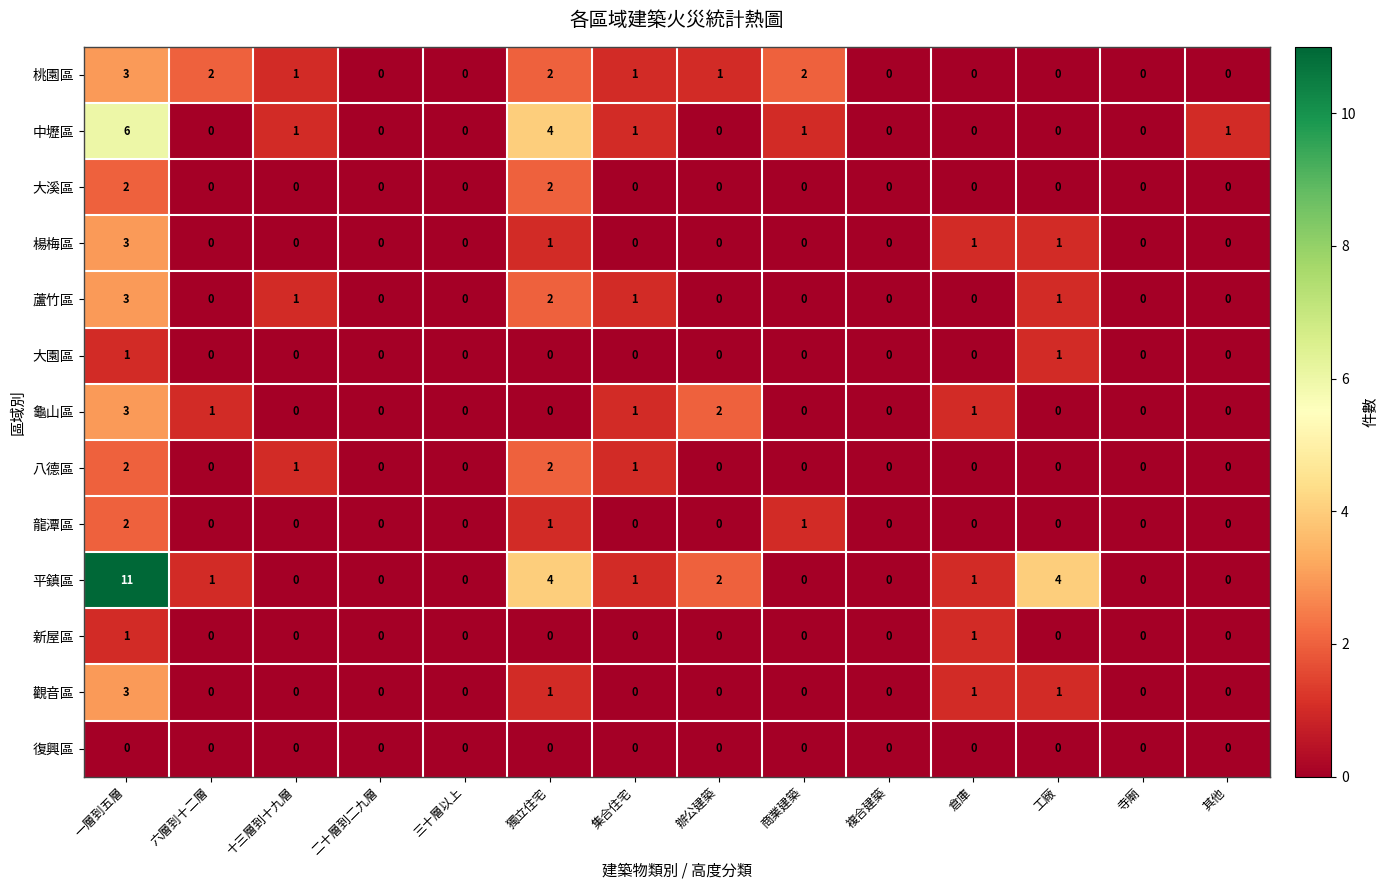

Is it true that 大溪區 equals 1 at 集合住宅?

False